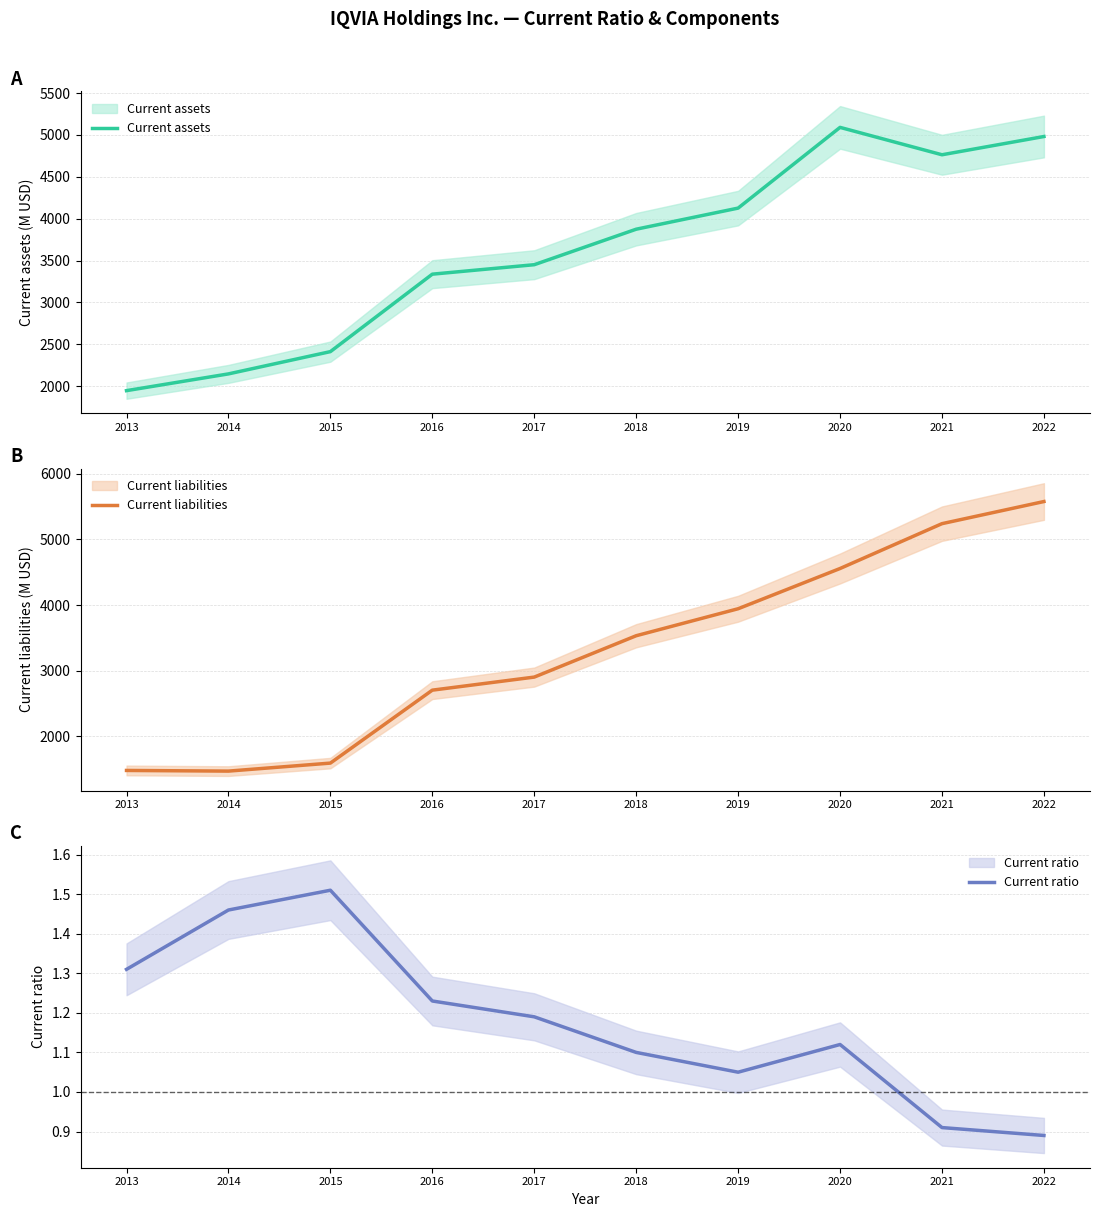

Which category has the lowest value in the Current ratio series?

2022